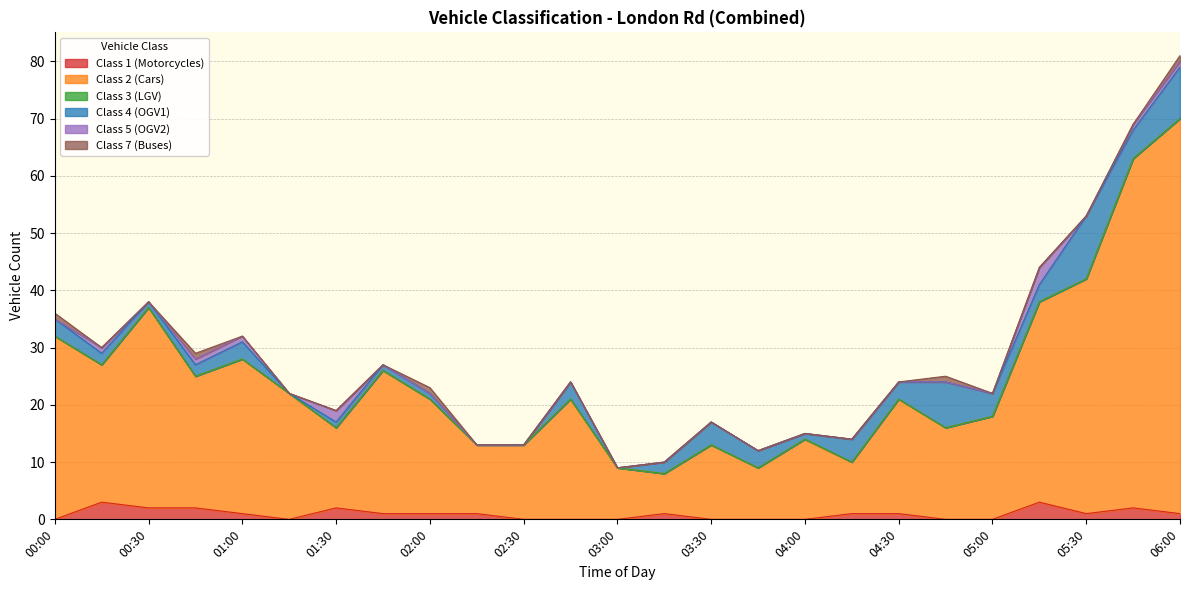

The value of Class 4 (OGV1) at 05:15 is 3. True or false?

True